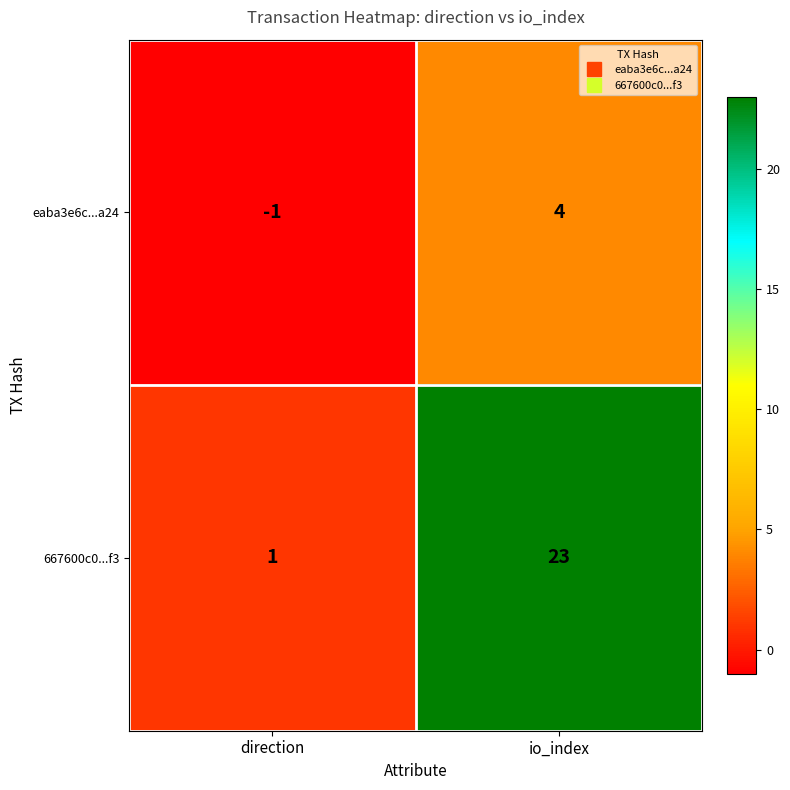

Reading left to right, transcribe all the data shown in this chart.

eaba3e6c...a24: -1	4
667600c0...f3: 1	23